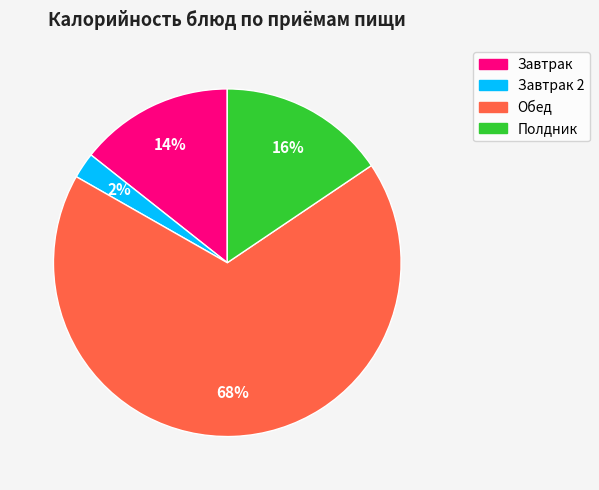

Is there a majority slice in this chart?

Yes